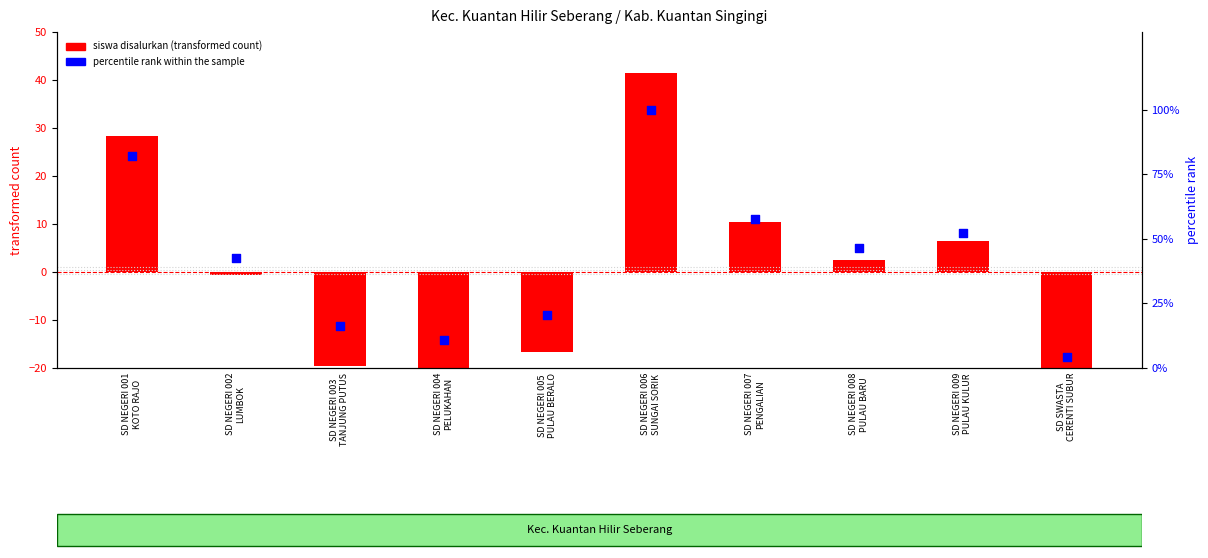

At which category is the sum across all series the highest?

SD NEGERI 006
SUNGAI SORIK